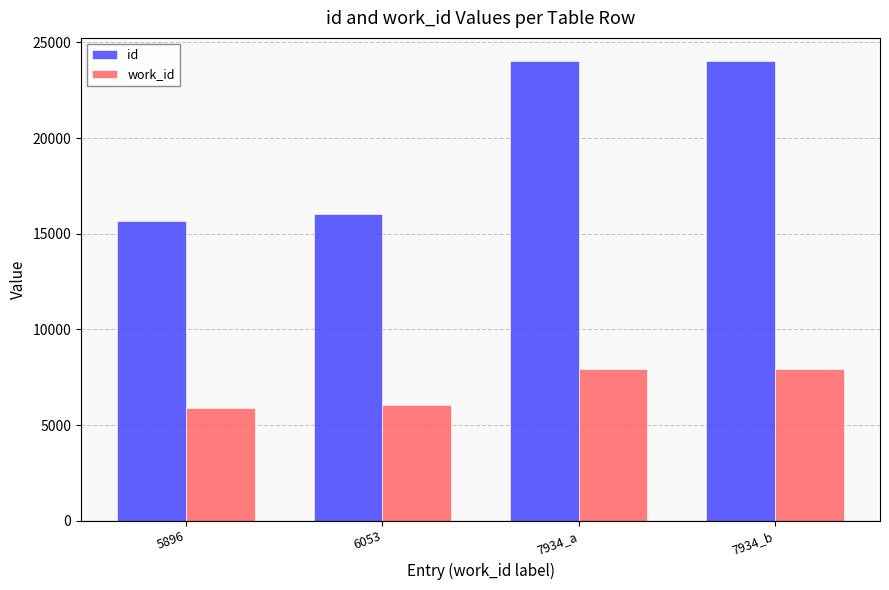

Is it true that work_id equals 12182 at 7934_a?

False